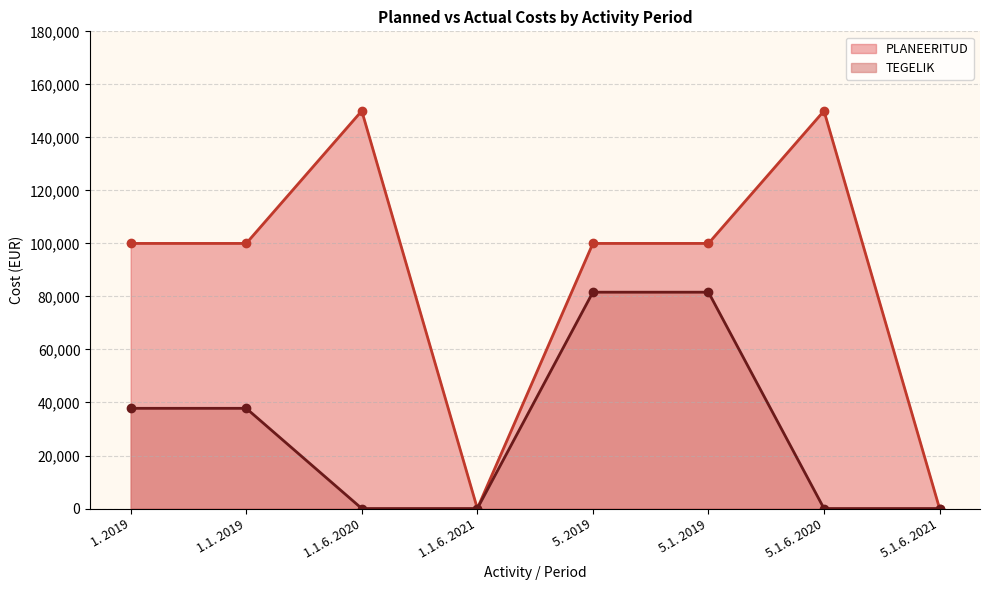

At which label does TEGELIK first exceed 37800?

5. 2019